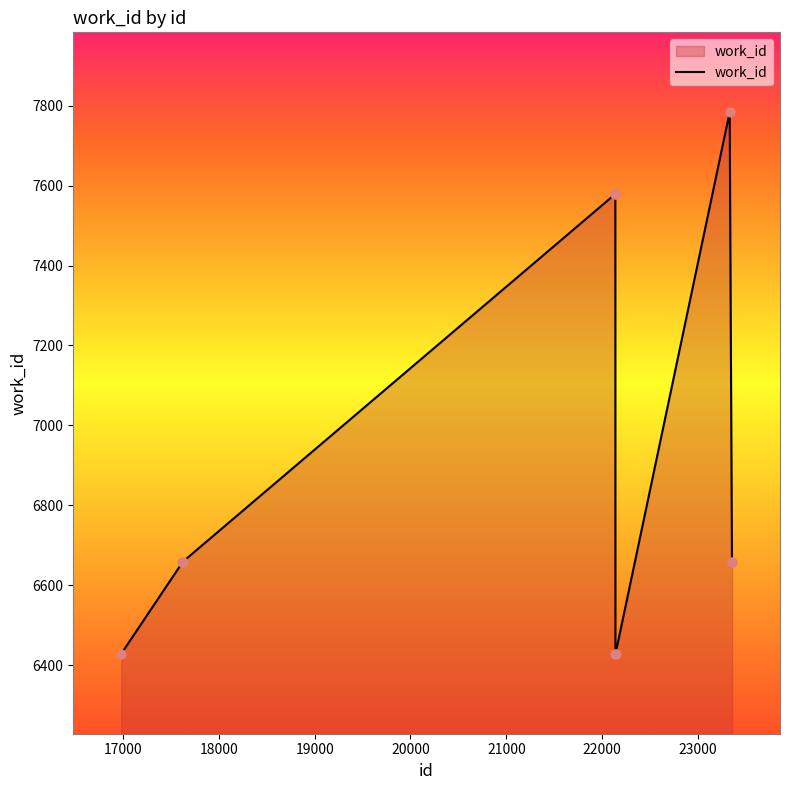

What is the greatest value displayed?

7784